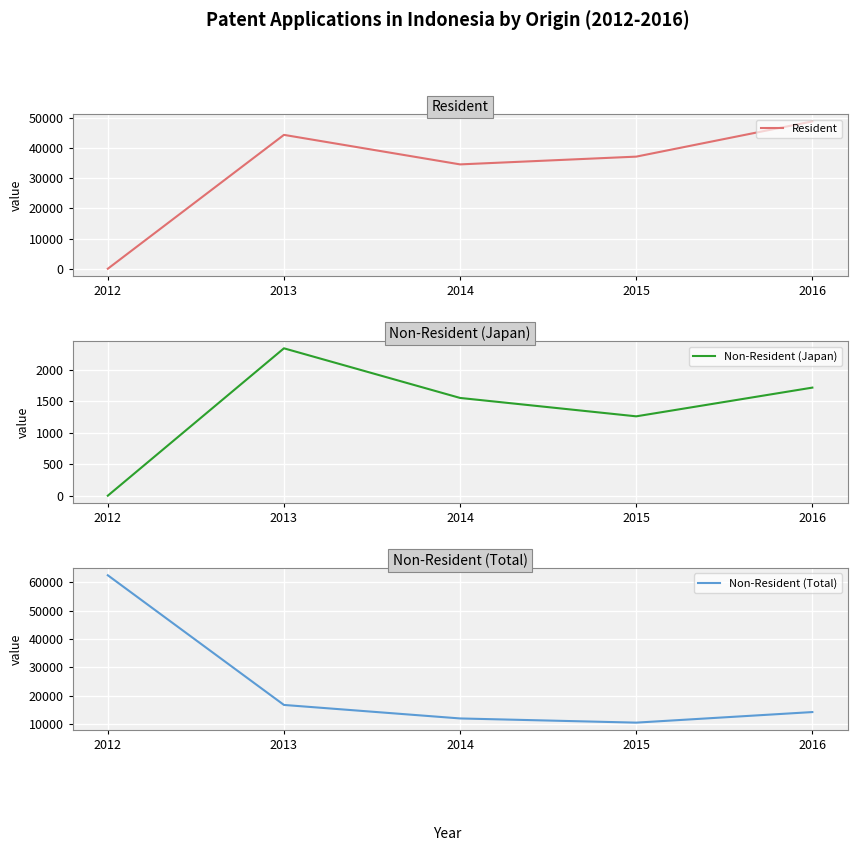

What is the sum of the Resident values at 2014 and 2013?

78809